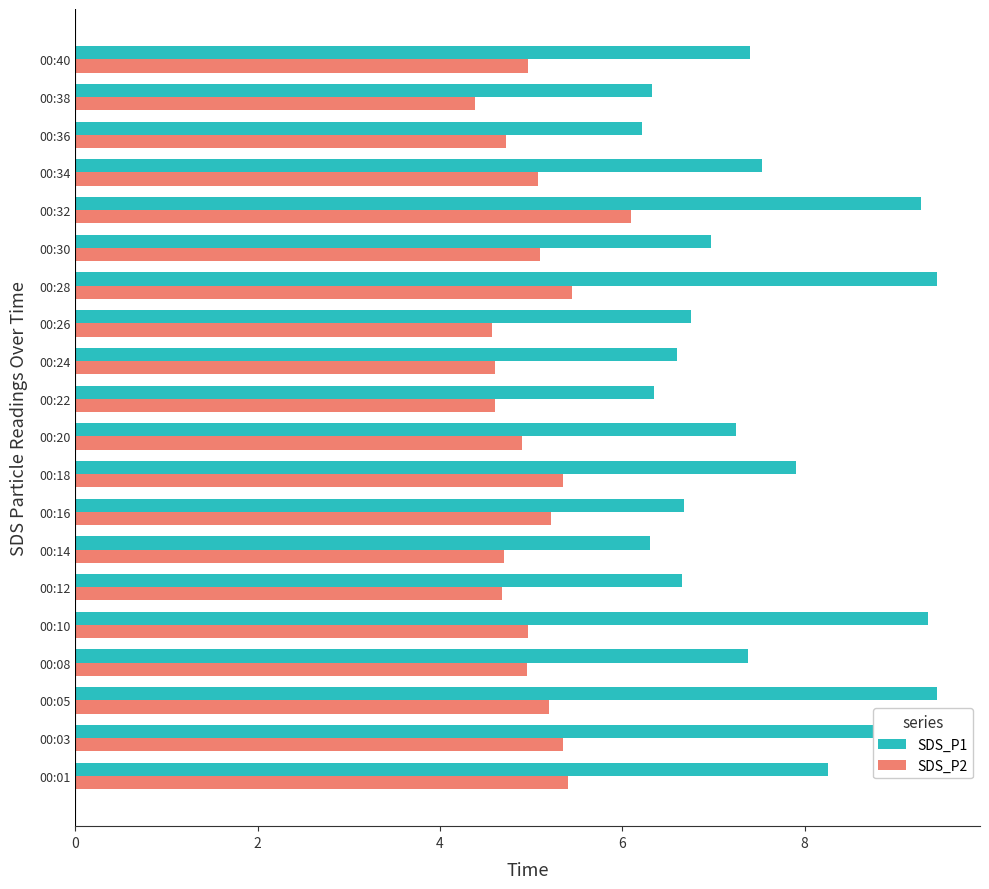

What is the minimum value for SDS_P2?

4.4